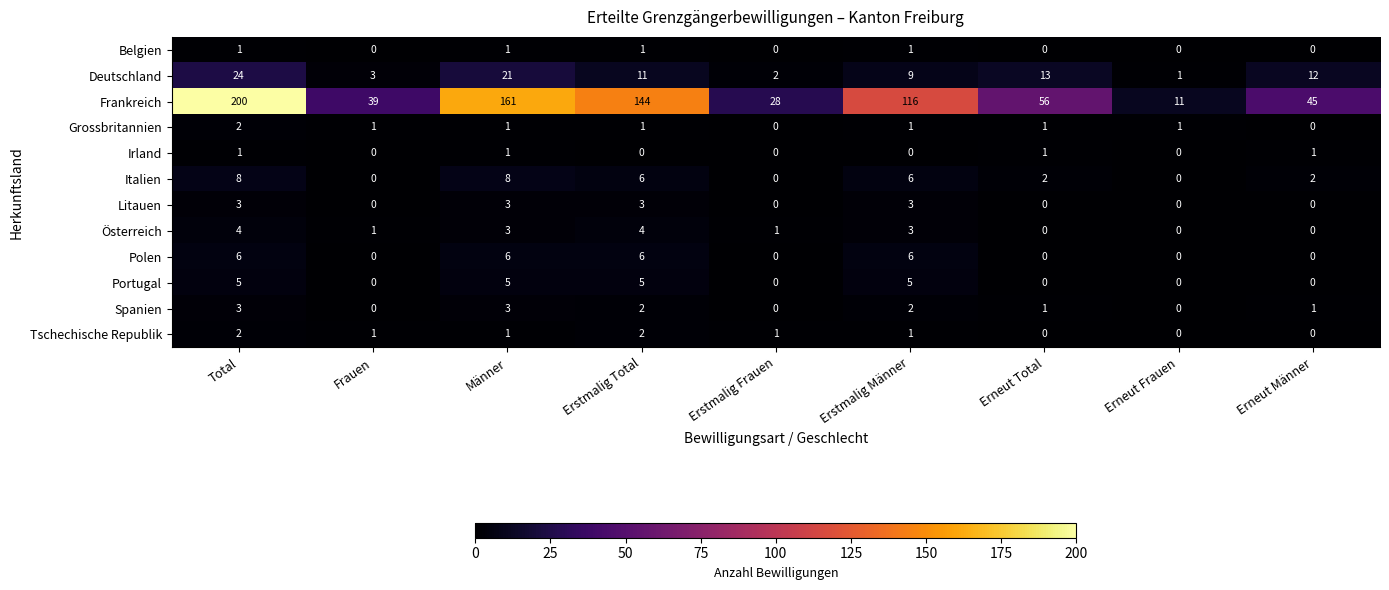

What is the average value of the Deutschland series?

11